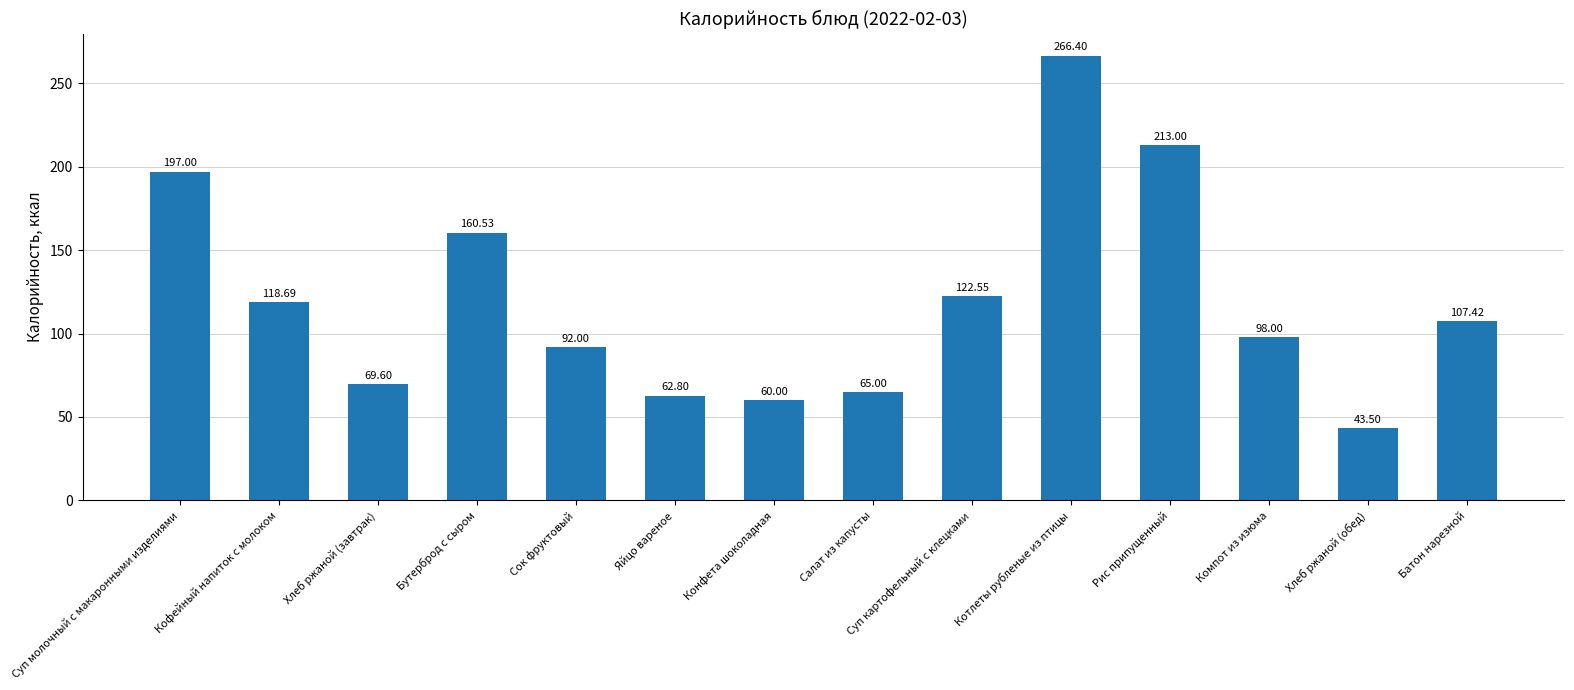

What is the change in value from Компот из изюма to Батон нарезной?

+9.4